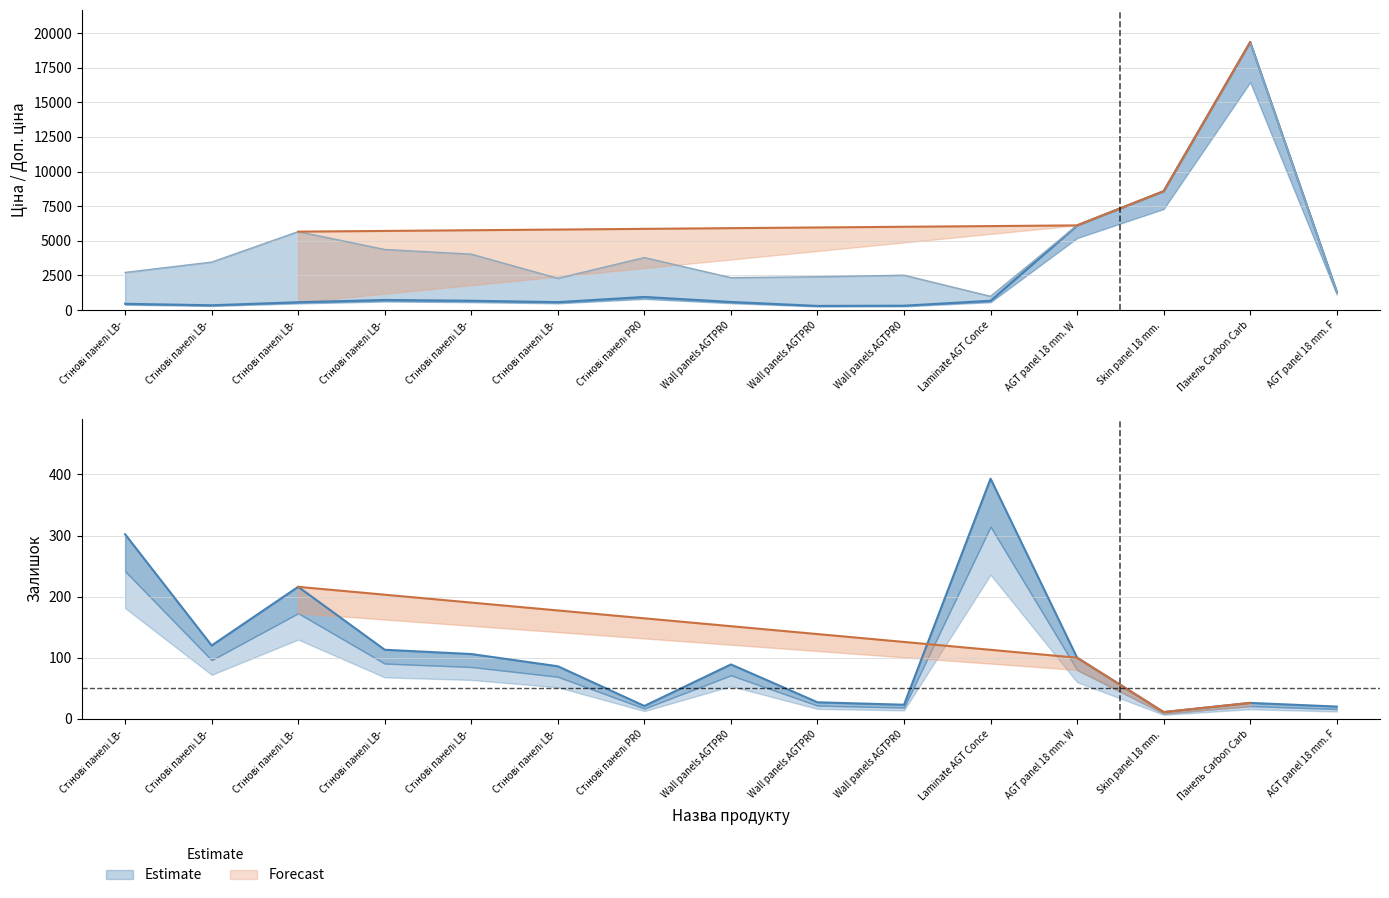

True or false: Ціна and Доп. ціна intersect in this chart.

False